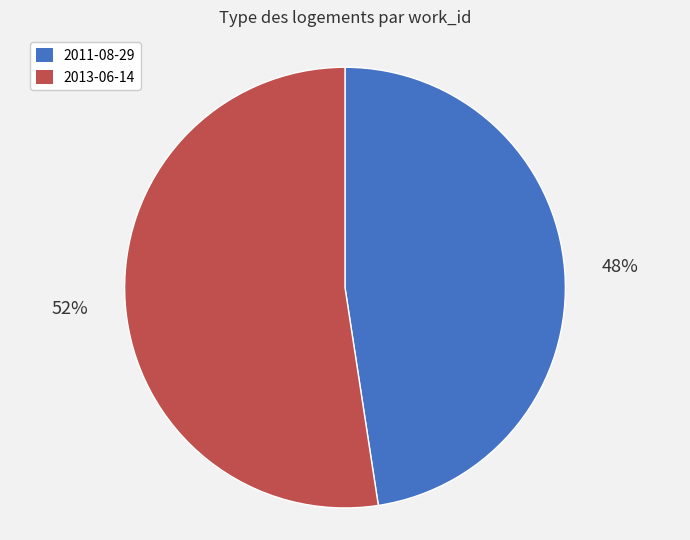

How many segments does this pie chart have?

2